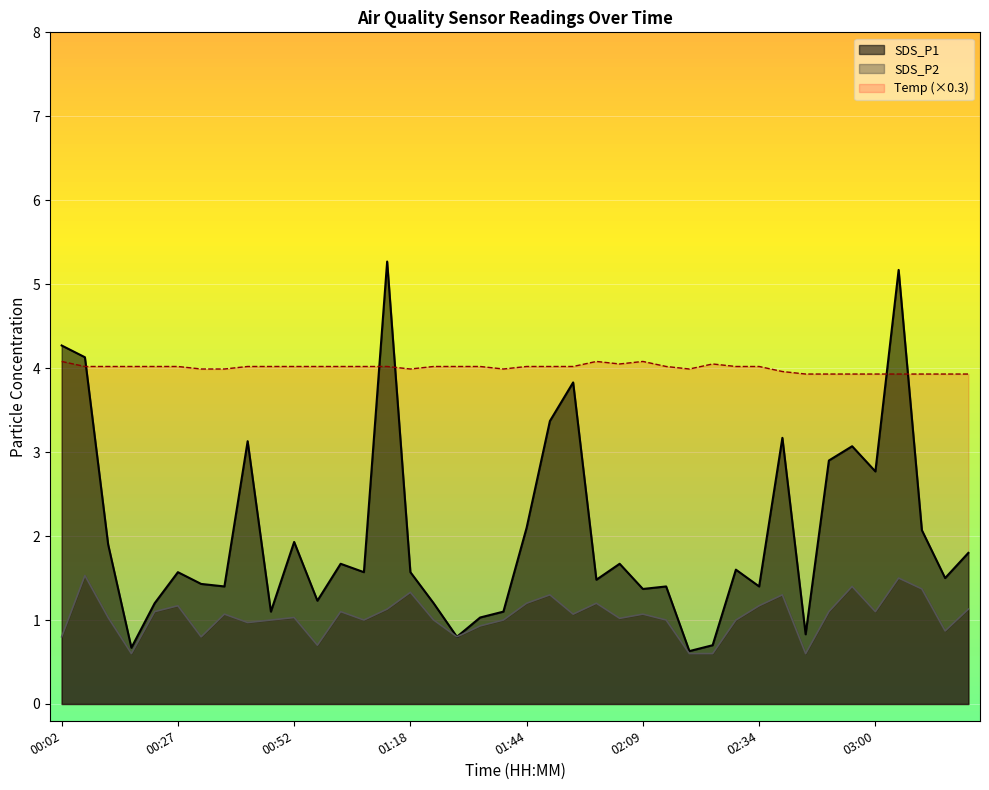

Which series changed the most between 02:34 and 03:20?

SDS_P1